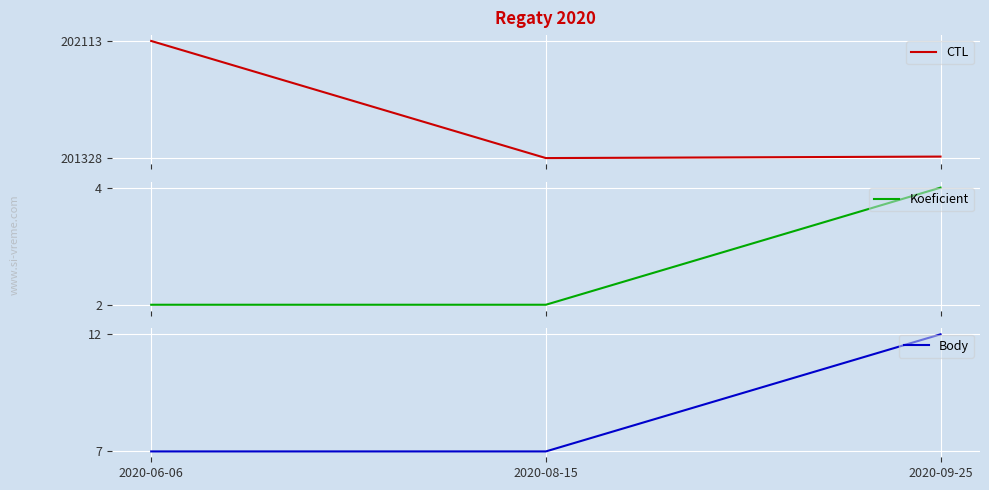

What are all the series names shown in the legend?

CTL, Koeficient, Body